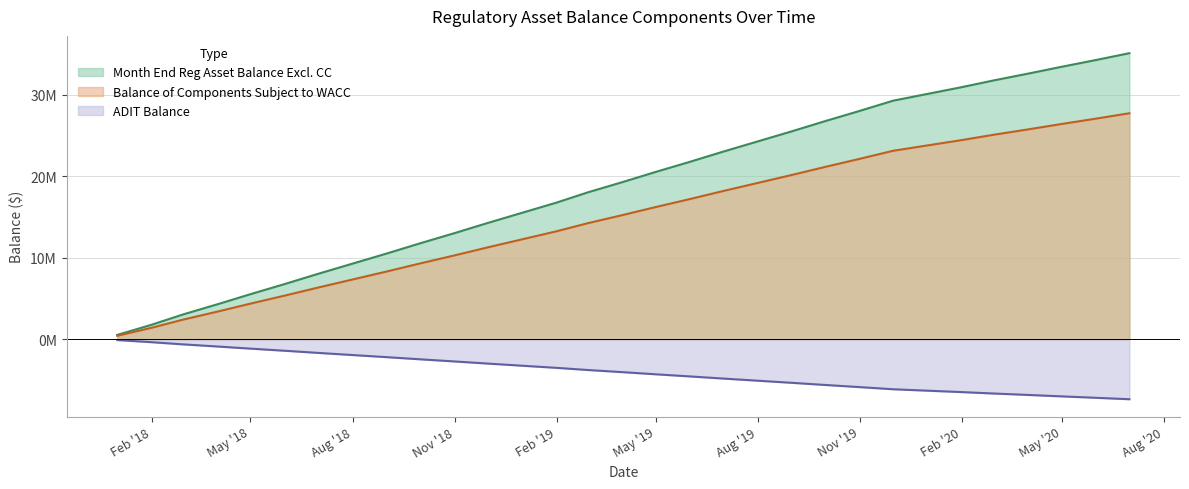

At which category is the sum across all series the highest?

2020-07